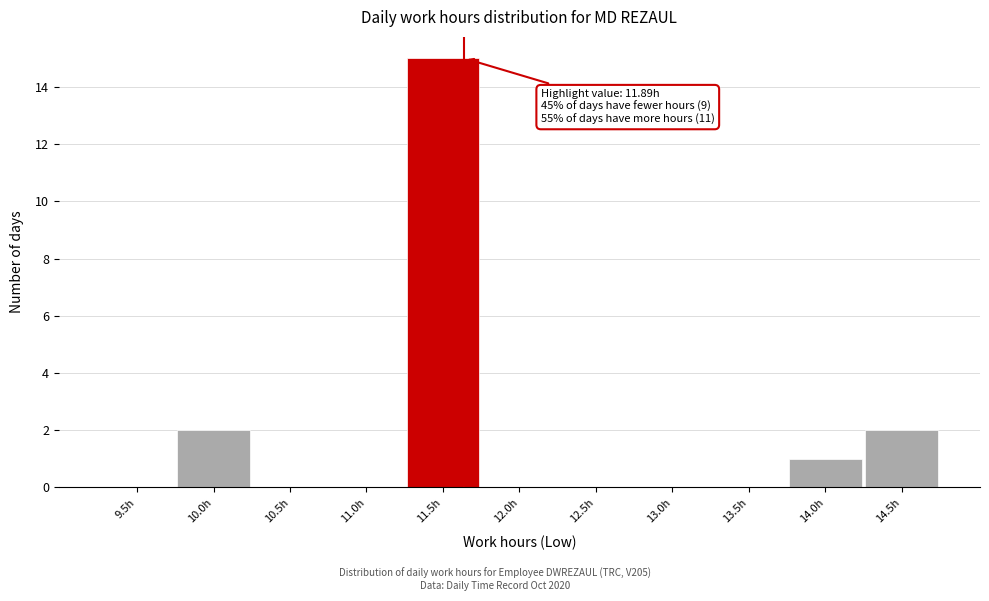

Reading left to right, what are all the values shown in this chart?

9.5h=0	10.0h=2	10.5h=0	11.0h=0	11.5h=15	12.0h=0	12.5h=0	13.0h=0	13.5h=0	14.0h=1	14.5h=2